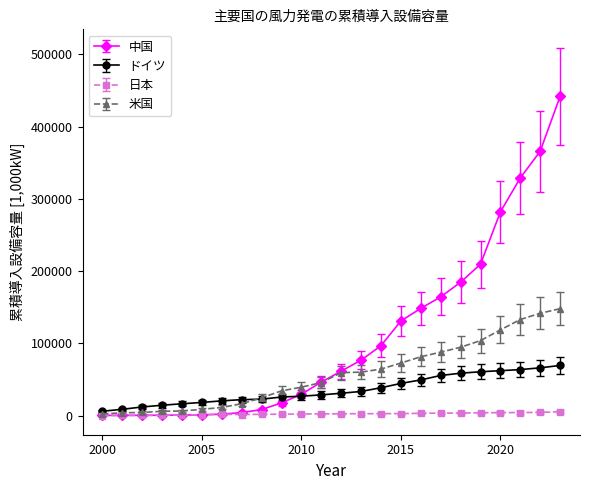

List the series in order of their overall mean, highest first.

中国, 米国, ドイツ, 日本